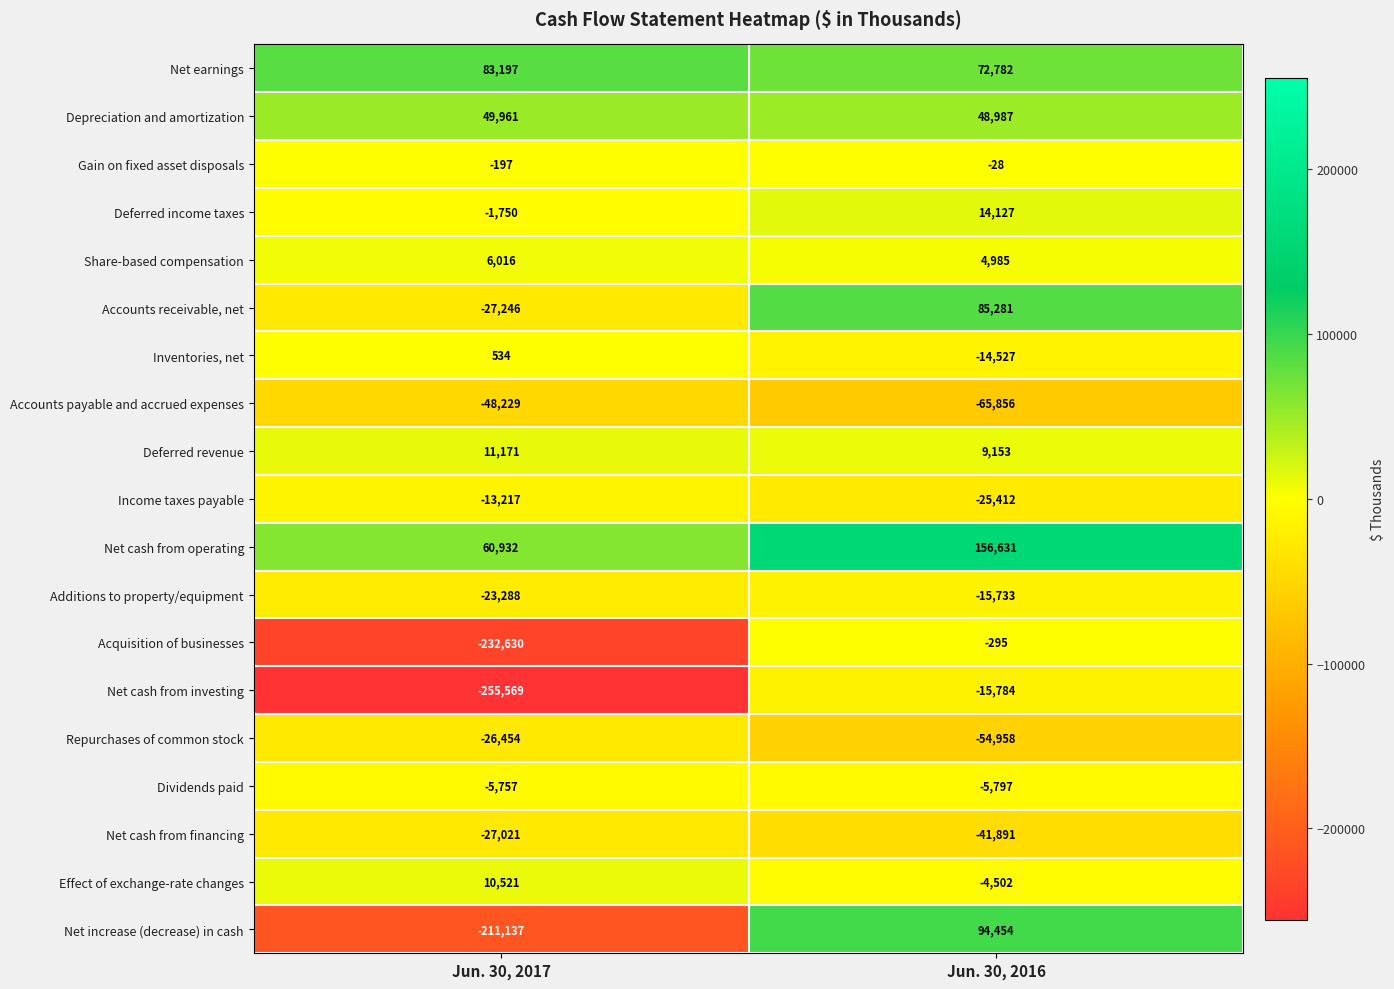

The Repurchases of common stock series shows -54958 at Jun. 30, 2016. True or false?

True